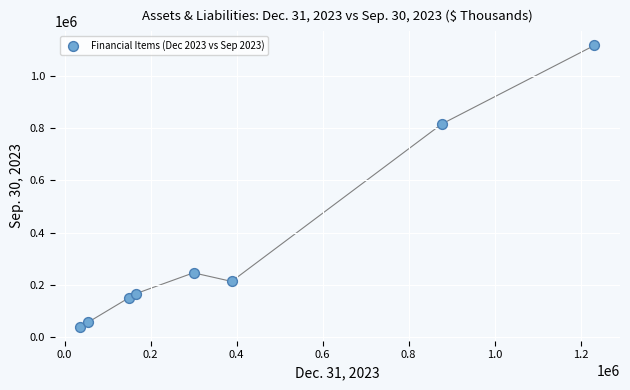

What is the range of X values (max minus min)?

1195190